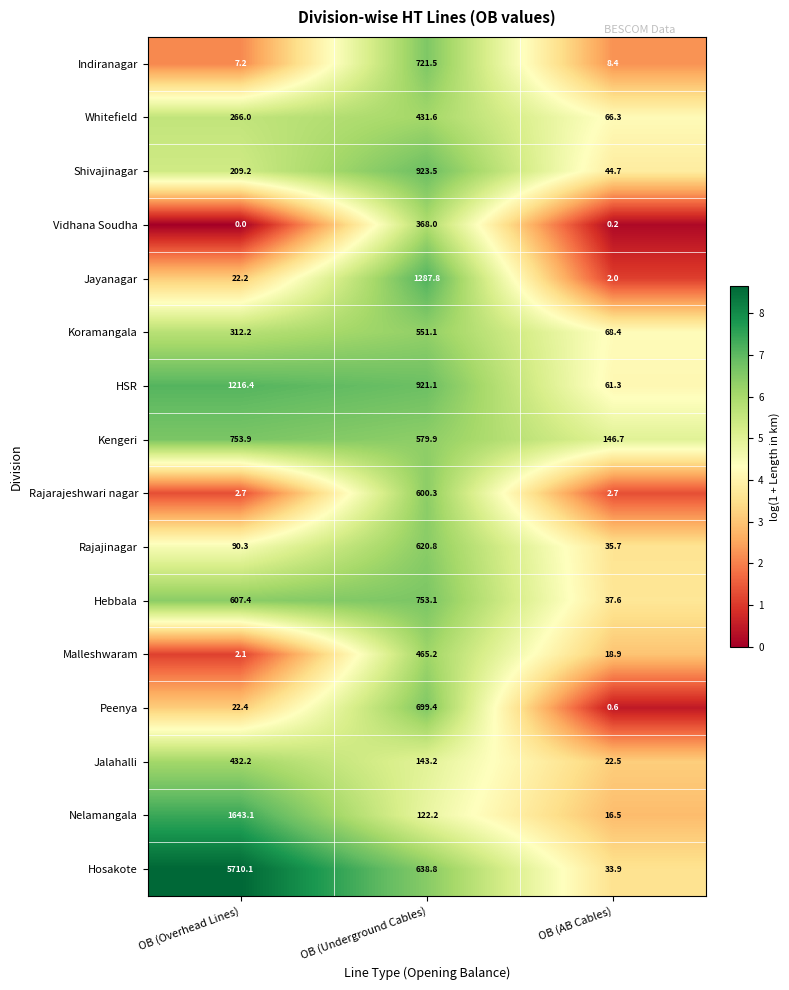

Read the Hebbala value at OB (Overhead Lines).

607.4